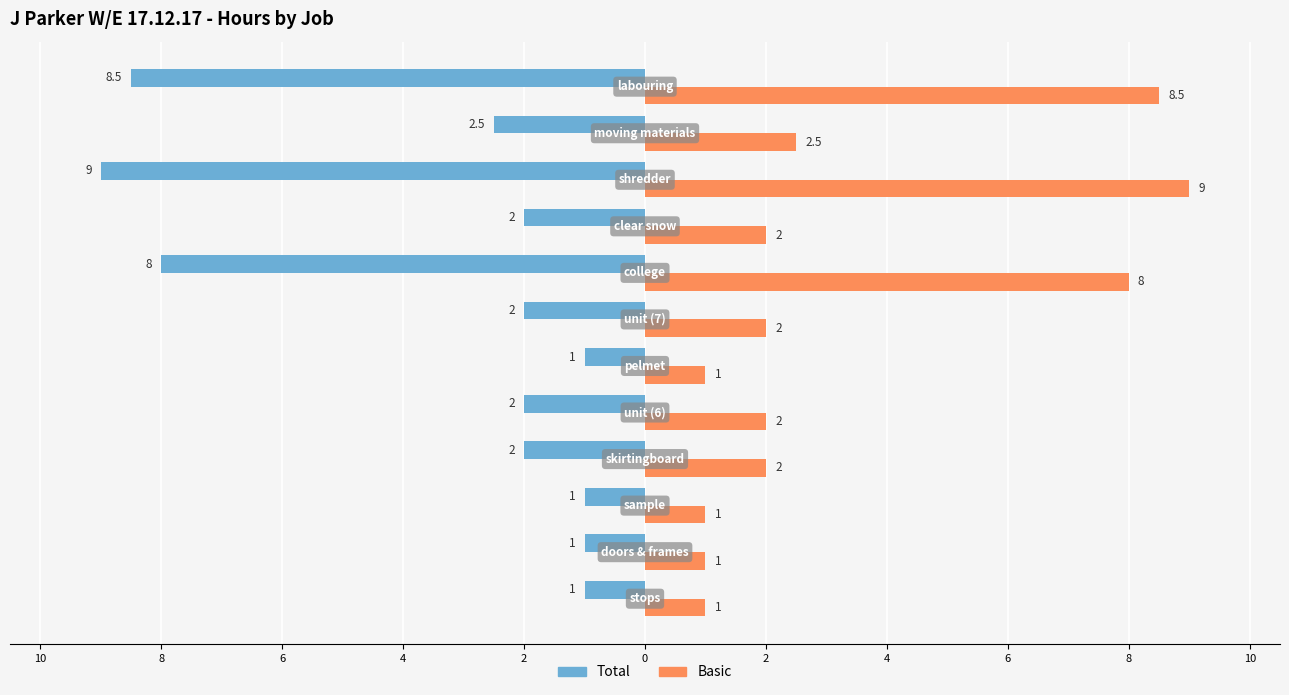

Reading left to right, transcribe all the data shown in this chart.

Total: -1.0	-1.0	-1.0	-2.0	-2.0	-1.0	-2.0	-8.0	-2.0	-9.0	-2.5	-8.5
Basic: 1.0	1.0	1.0	2.0	2.0	1.0	2.0	8.0	2.0	9.0	2.5	8.5